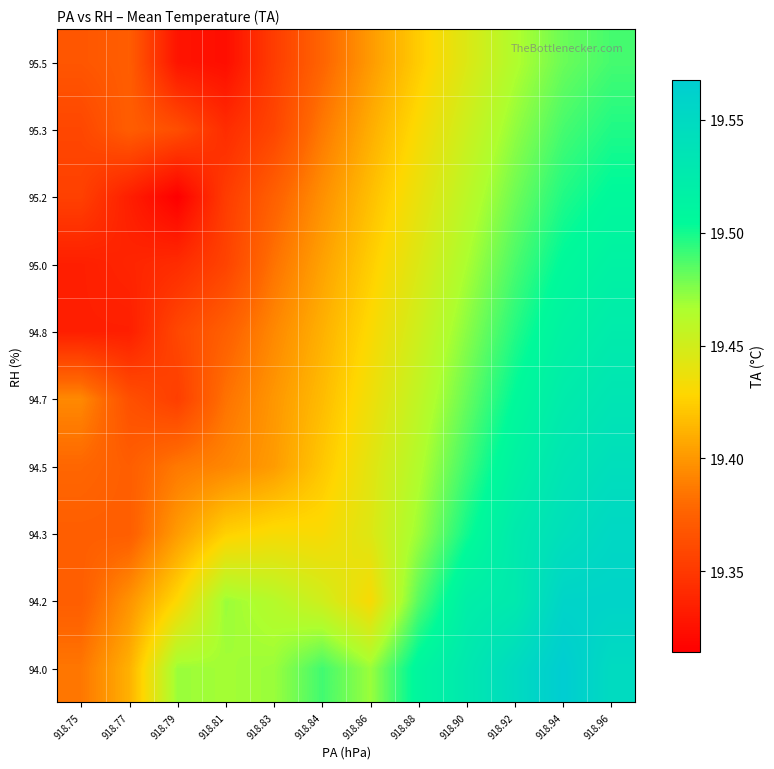

Rank the series at 918.88 from lowest to highest value.

95.5, 95.3, 95.2, 95.0, 94.8, 94.7, 94.5, 94.3, 94.2, 94.0